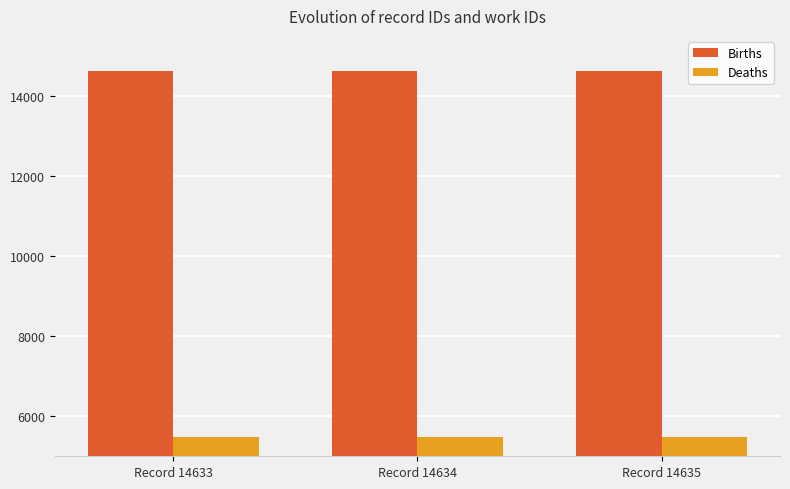

Rank the series at Record 14635 from lowest to highest value.

Deaths, Births